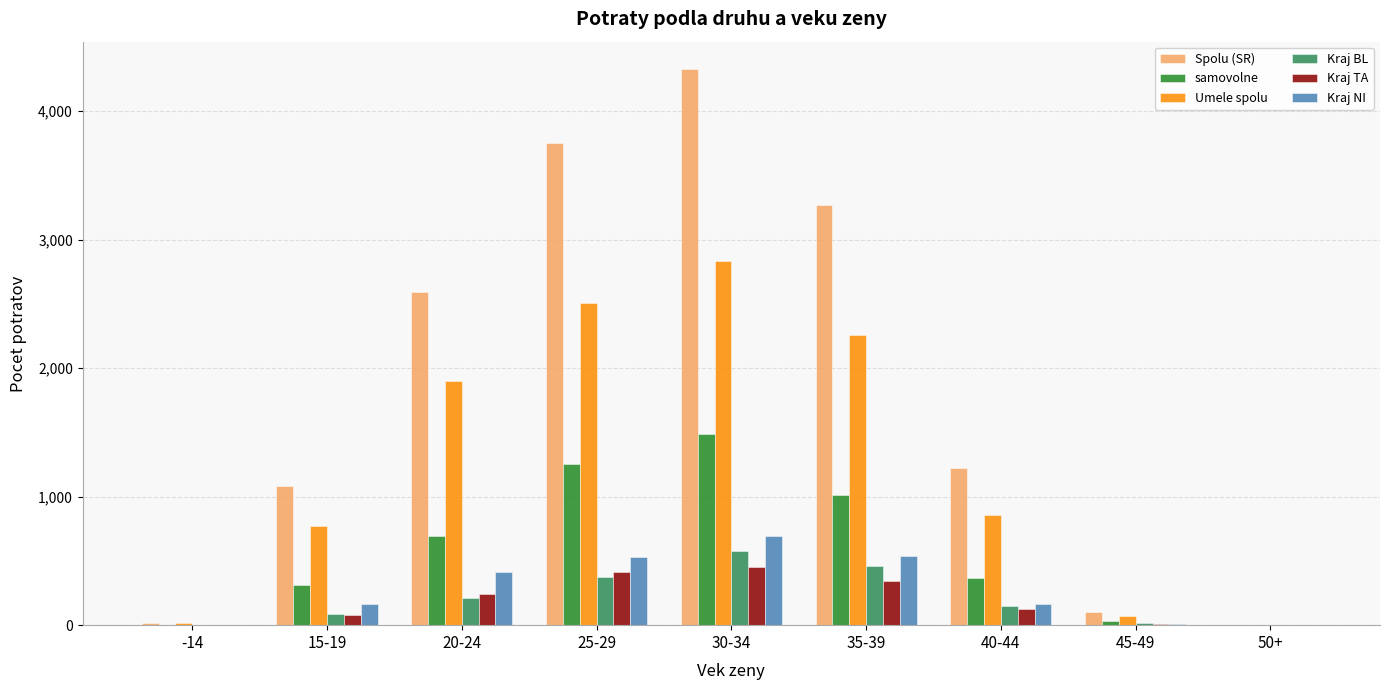

Which series has the largest total across all categories?

Spolu (SR)